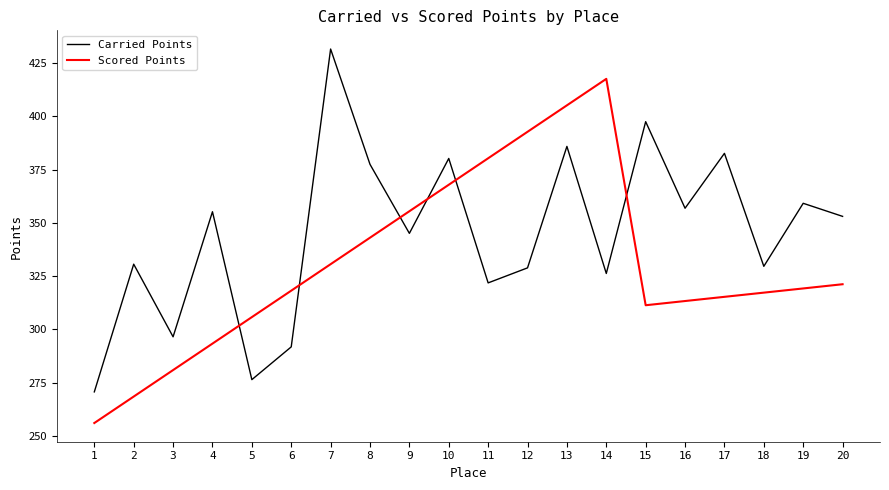

The Scored Points series shows 552.8 at 13. True or false?

False